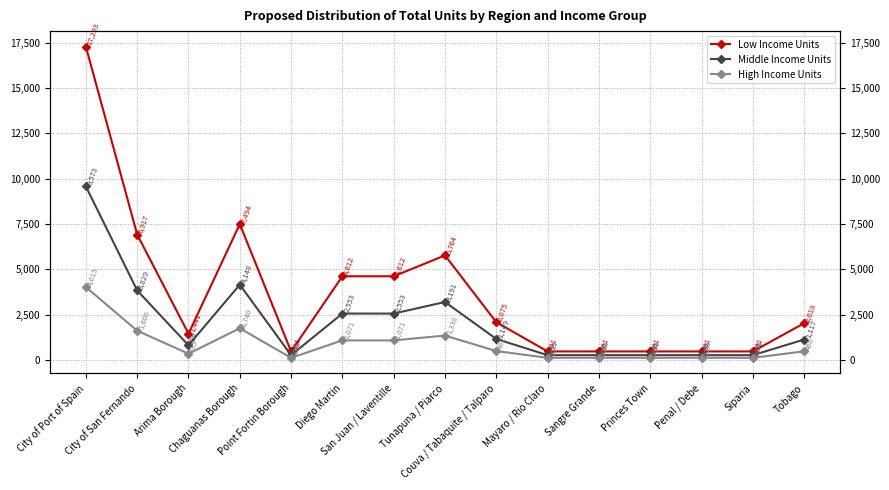

True or false: High Income Units and Middle Income Units intersect in this chart.

False